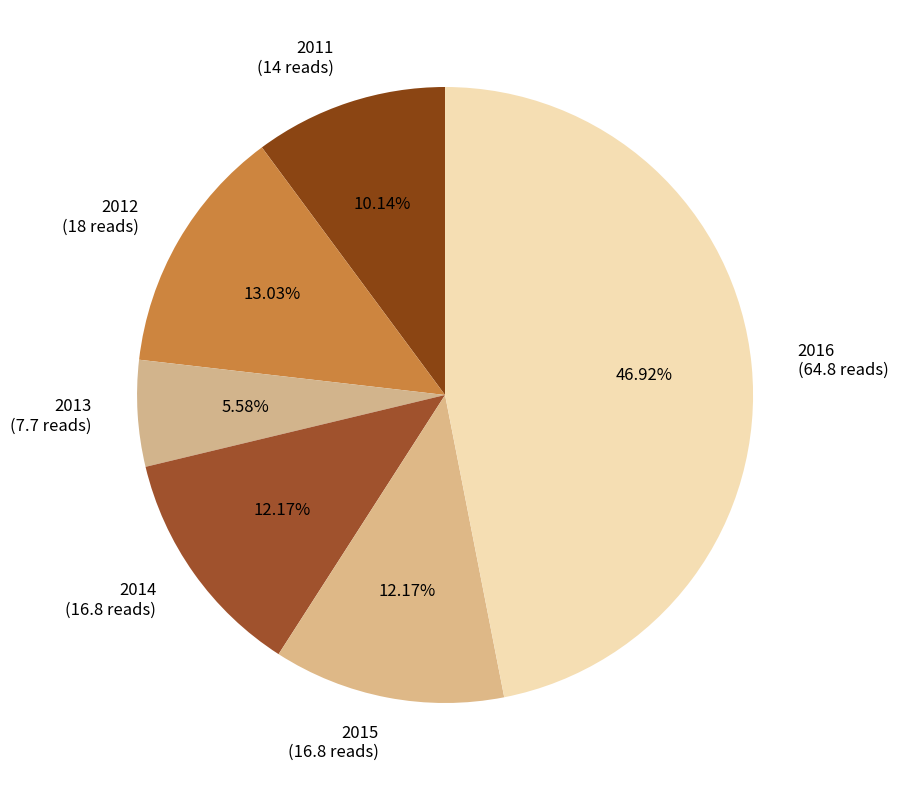

Count the number of slices in the pie.

6